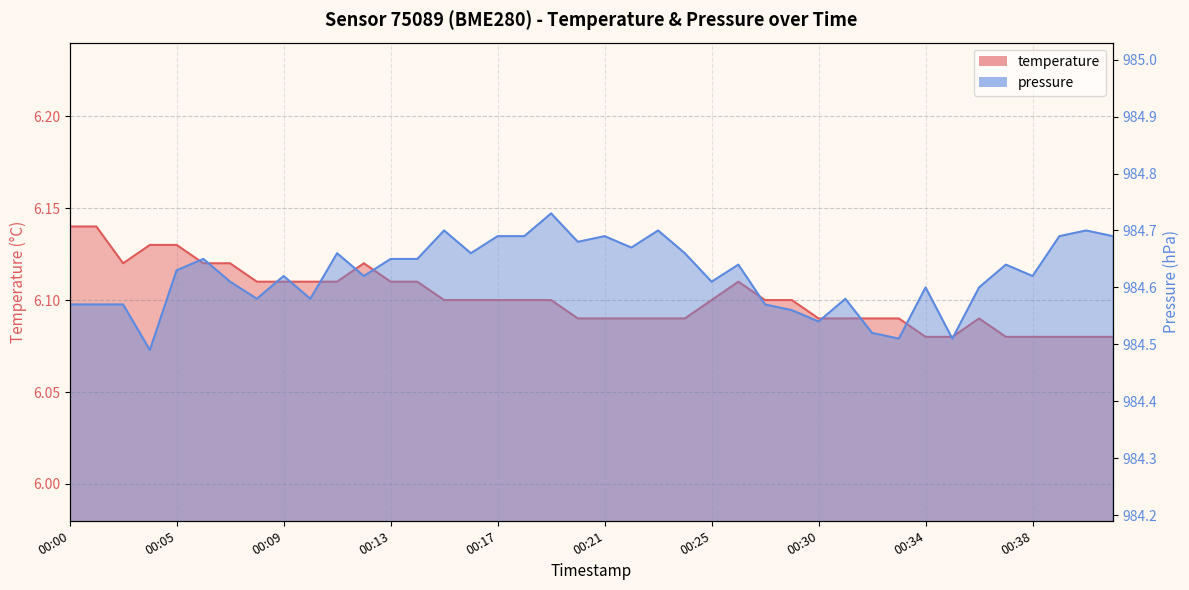

What are all the series names shown in the legend?

temperature, pressure